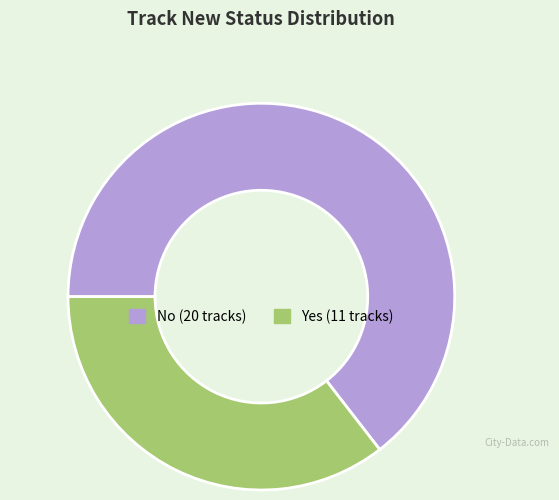

Do No and Yes together represent more than half of the pie?

Yes